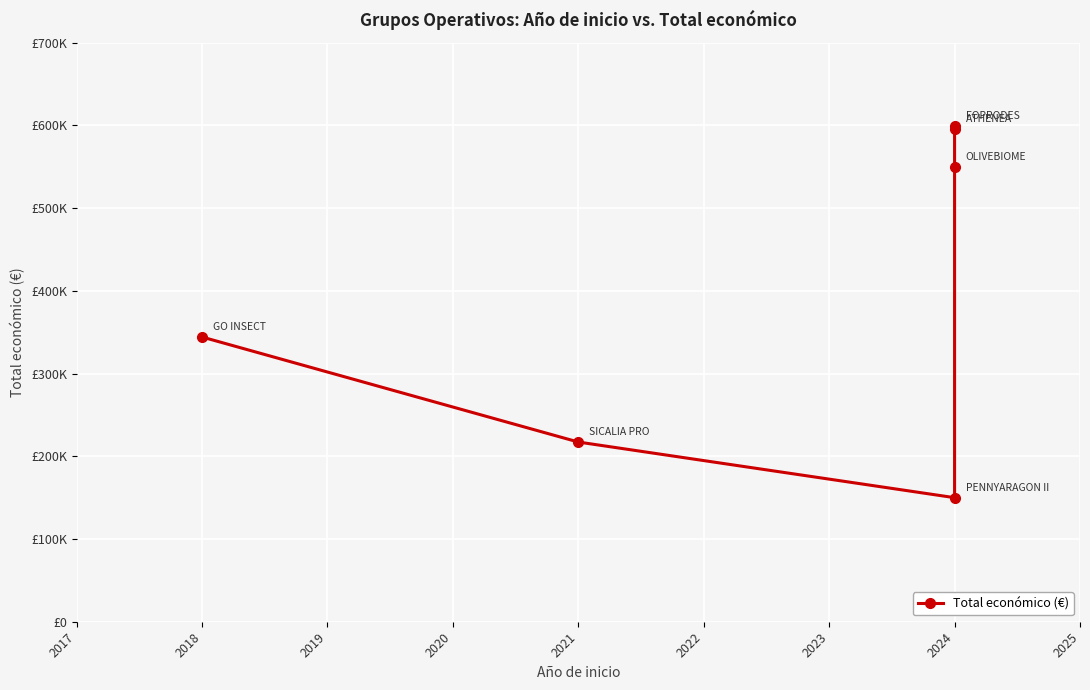

Count the number of categories in the chart.

6